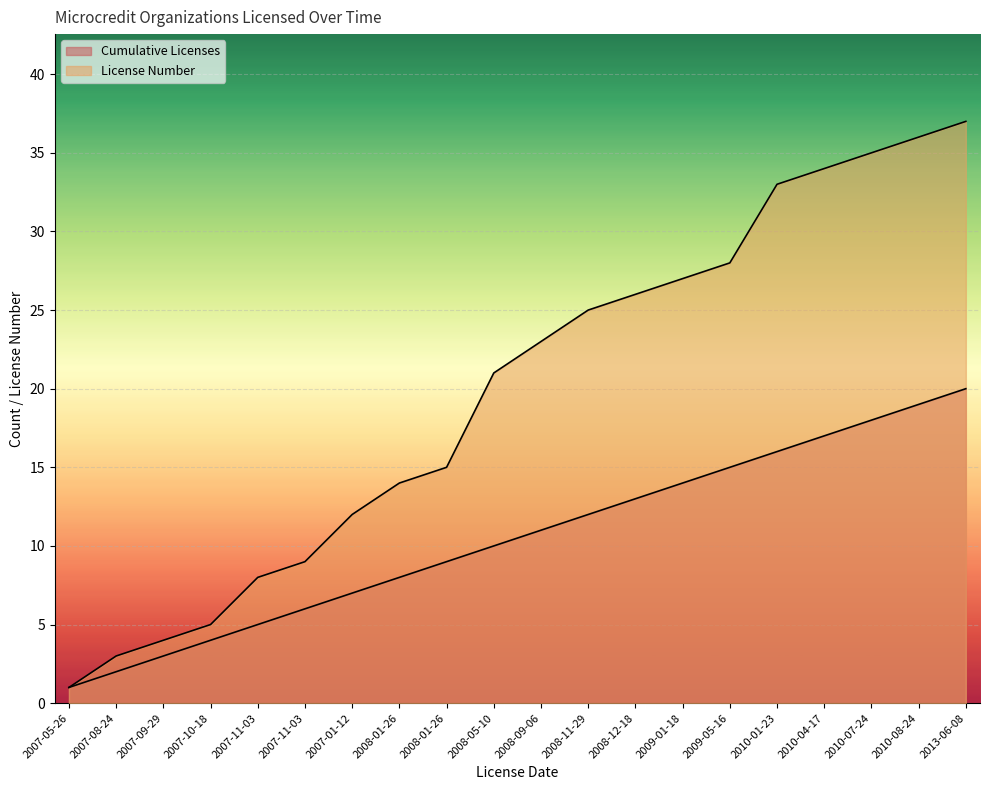

Reading left to right, list all the values displayed in this chart.

Cumulative Licenses: 2007-05-26=1	2007-08-24=2	2007-09-29=3	2007-10-18=4	2007-11-03=5	2007-11-03=6	2007-01-12=7	2008-01-26=8	2008-01-26=9	2008-05-10=10	2008-09-06=11	2008-11-29=12	2008-12-18=13	2009-01-18=14	2009-05-16=15	2010-01-23=16	2010-04-17=17	2010-07-24=18	2010-08-24=19	2013-06-08=20
License Number: 2007-05-26=1	2007-08-24=3	2007-09-29=4	2007-10-18=5	2007-11-03=8	2007-11-03=9	2007-01-12=12	2008-01-26=14	2008-01-26=15	2008-05-10=21	2008-09-06=23	2008-11-29=25	2008-12-18=26	2009-01-18=27	2009-05-16=28	2010-01-23=33	2010-04-17=34	2010-07-24=35	2010-08-24=36	2013-06-08=37